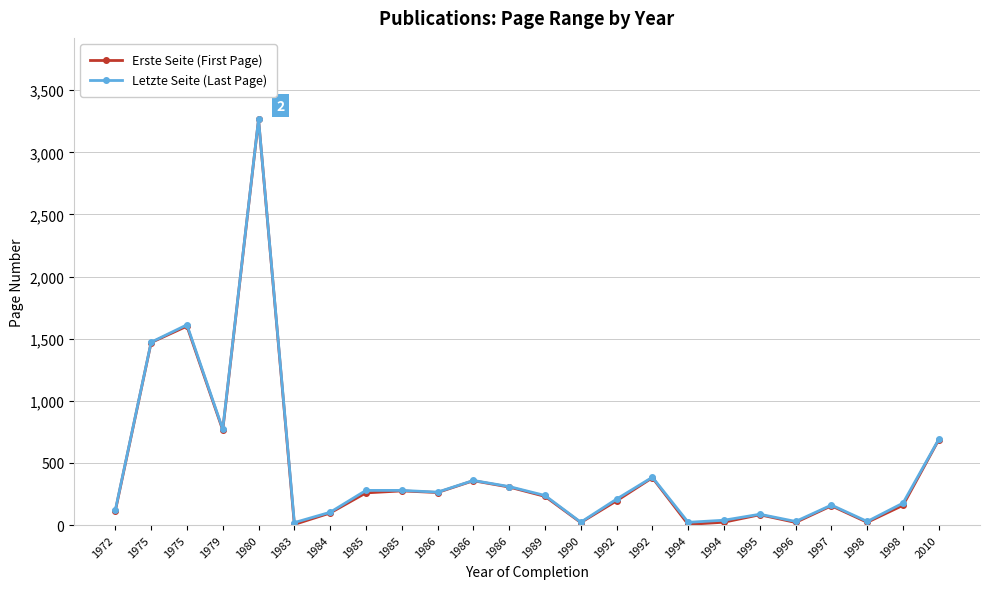

What is the maximum value for Letzte Seite (Last Page)?

3268